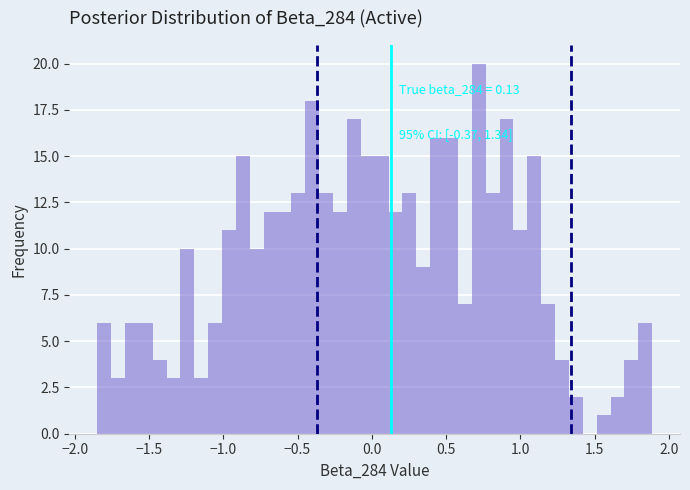

Around what value on the x-axis is the tallest bar? Give the approximate position of its centre, as read against the axis.

0.70